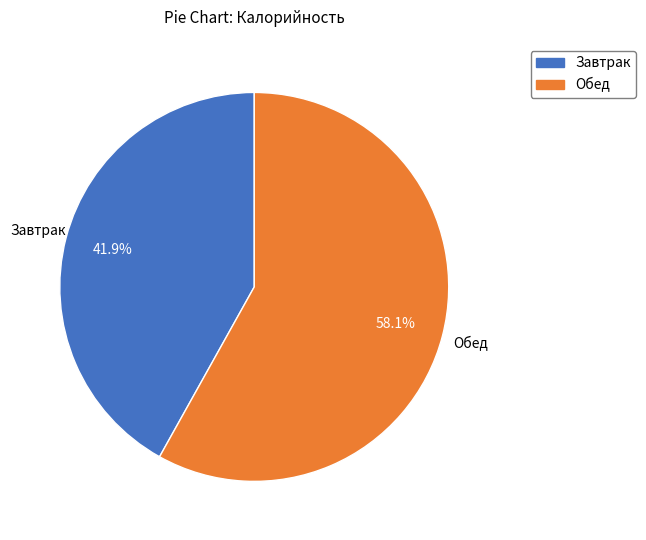

To the nearest percent, what is the difference between the largest and smallest slice percentages?

16%